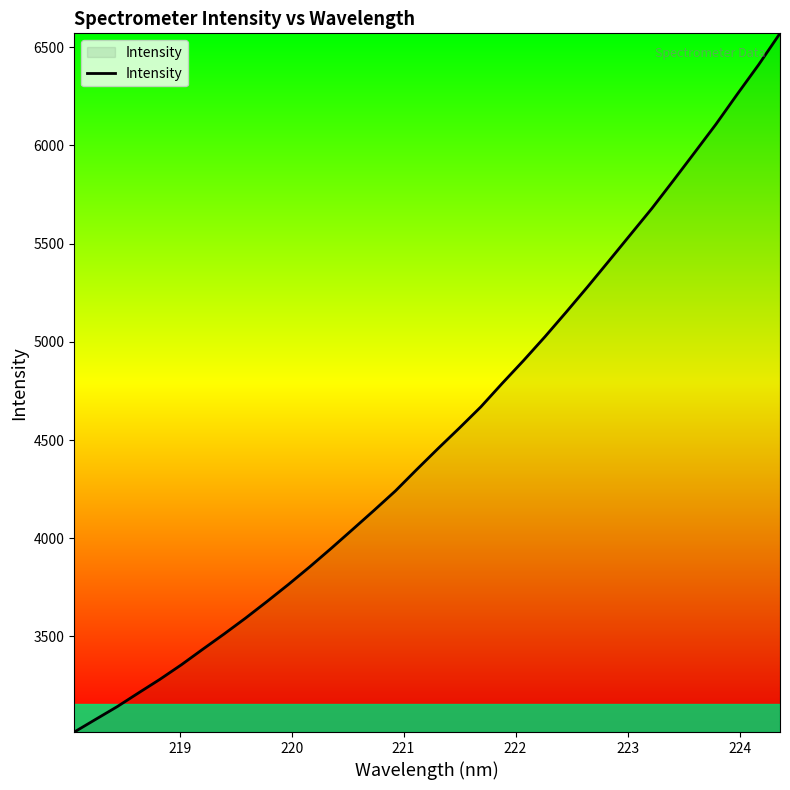

What is the smallest value displayed?

3013.3